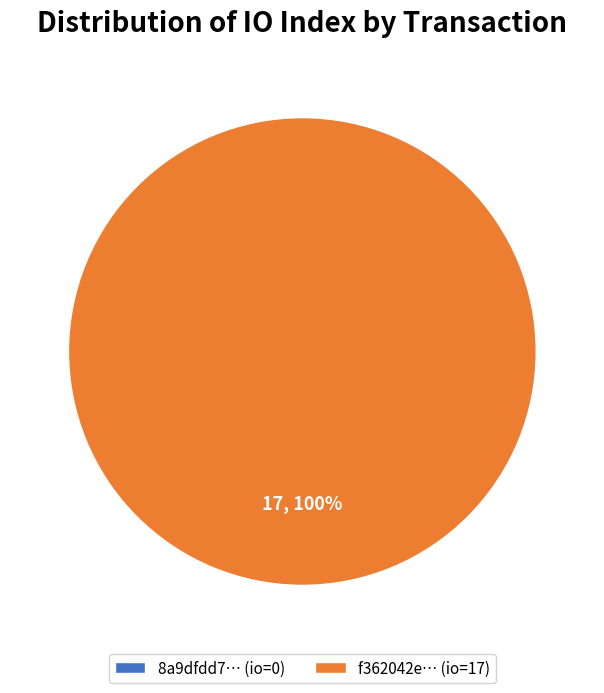

Does tx_0 account for over 50% of the chart?

No